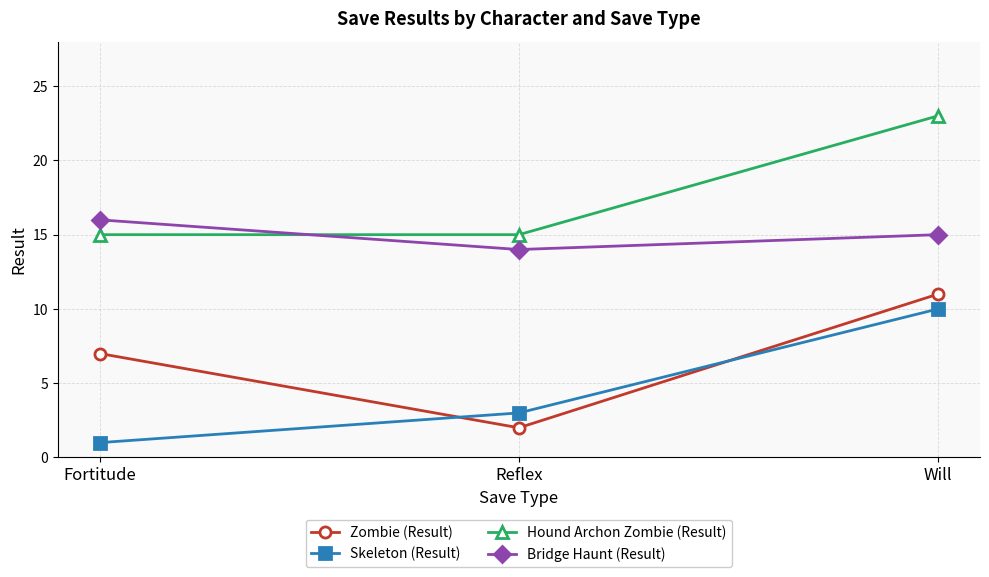

Rank the categories by Bridge Haunt (Result) value from lowest to highest.

Reflex, Will, Fortitude